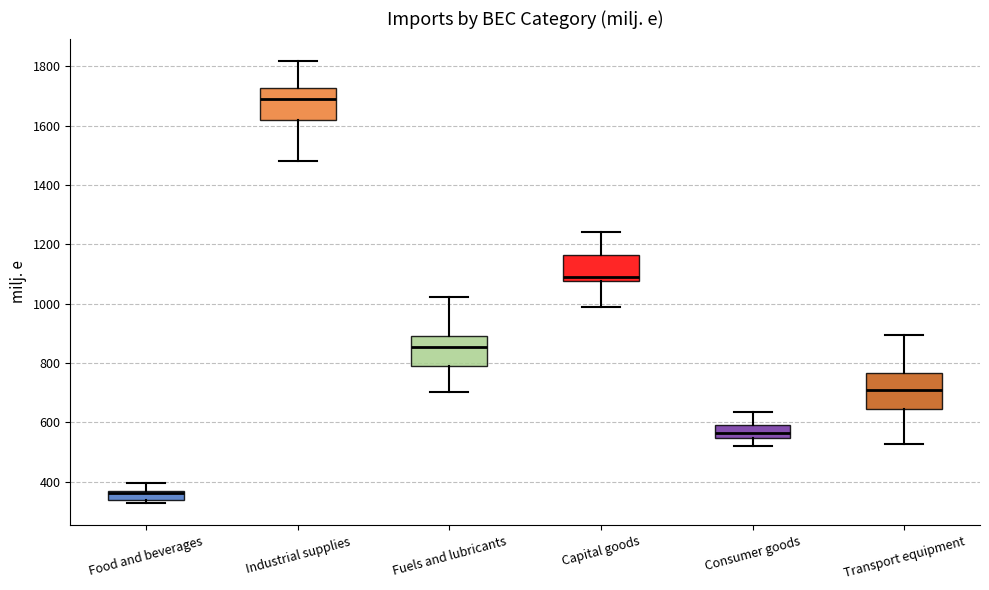

Reading left to right, transcribe this box plot: for each box, give where its median line is, the range the box spans, and where its two whiskers end, as read against the y-axis. The values are not printed on the chart, so give them approximately, as read against the axis.

Food and beverages: median 360 (just below the box's upper edge), box 340 to 360, whiskers 320 to 400
Industrial supplies: median 1700, box 1620 to 1720, whiskers 1480 to 1820
Fuels and lubricants: median 860, box 800 to 900, whiskers 700 to 1020
Capital goods: median 1100, box 1080 to 1160, whiskers 980 to 1240
Consumer goods: median 560, box 540 to 600, whiskers 520 to 640
Transport equipment: median 700, box 640 to 760, whiskers 520 to 900